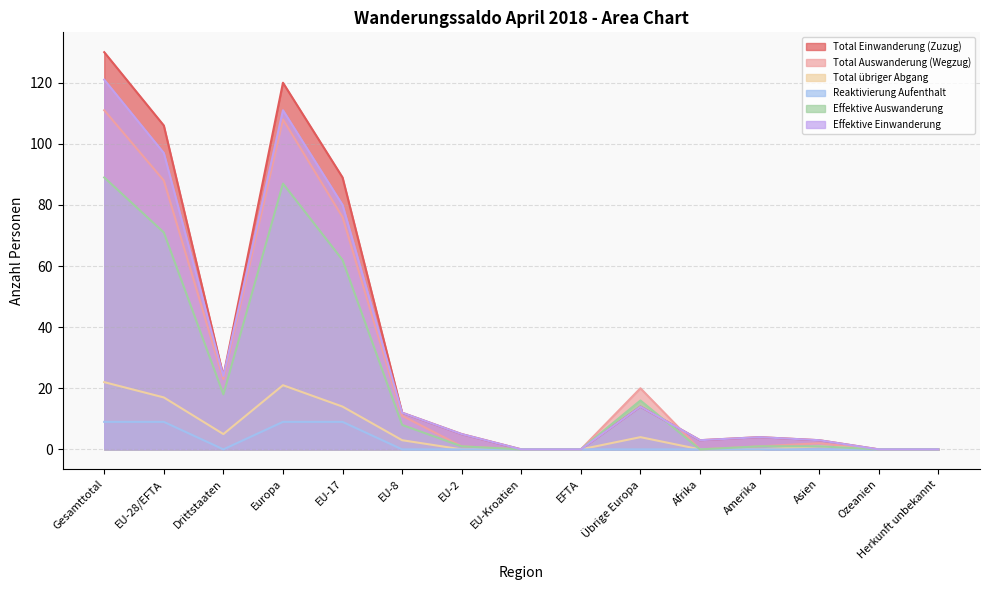

Read the Effektive Einwanderung value at Gesamttotal, to the nearest 50.

100